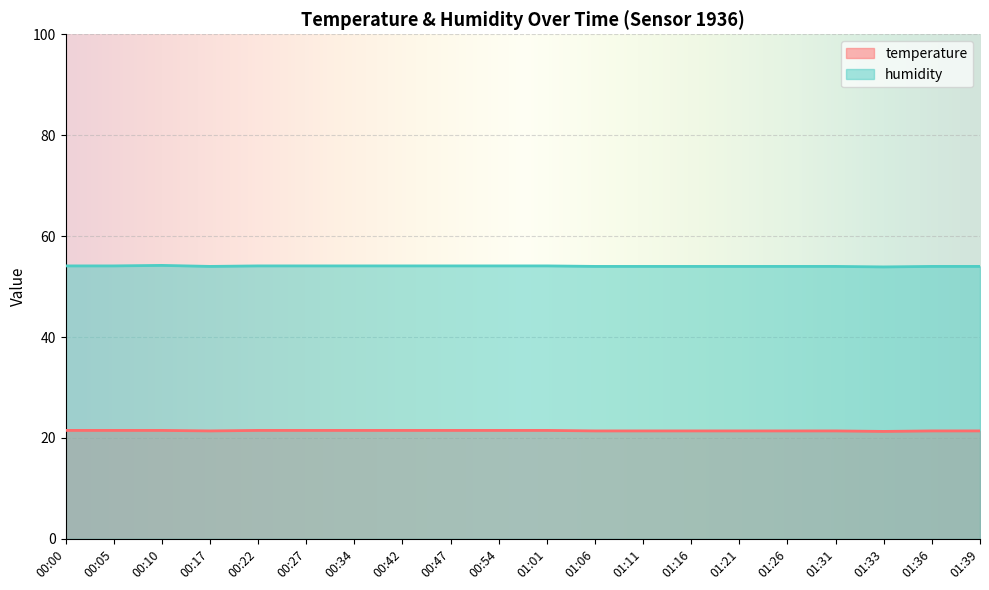

List the labels in order of humidity value, largest first.

00:10, 00:00, 00:05, 00:22, 00:27, 00:34, 00:42, 00:47, 00:54, 01:01, 00:17, 01:06, 01:11, 01:16, 01:21, 01:26, 01:31, 01:36, 01:39, 01:33